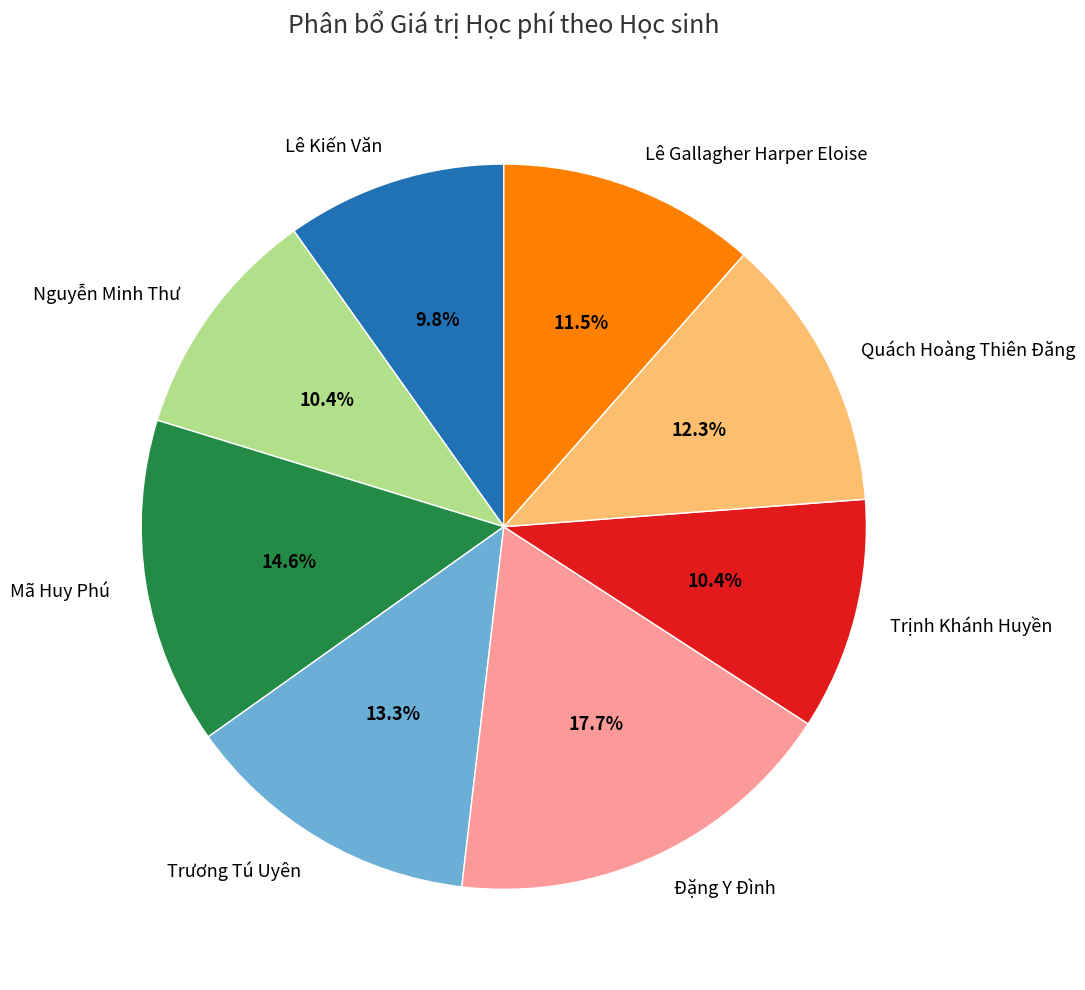

To the nearest percent, what is the difference between the largest and smallest slice percentages?

8%